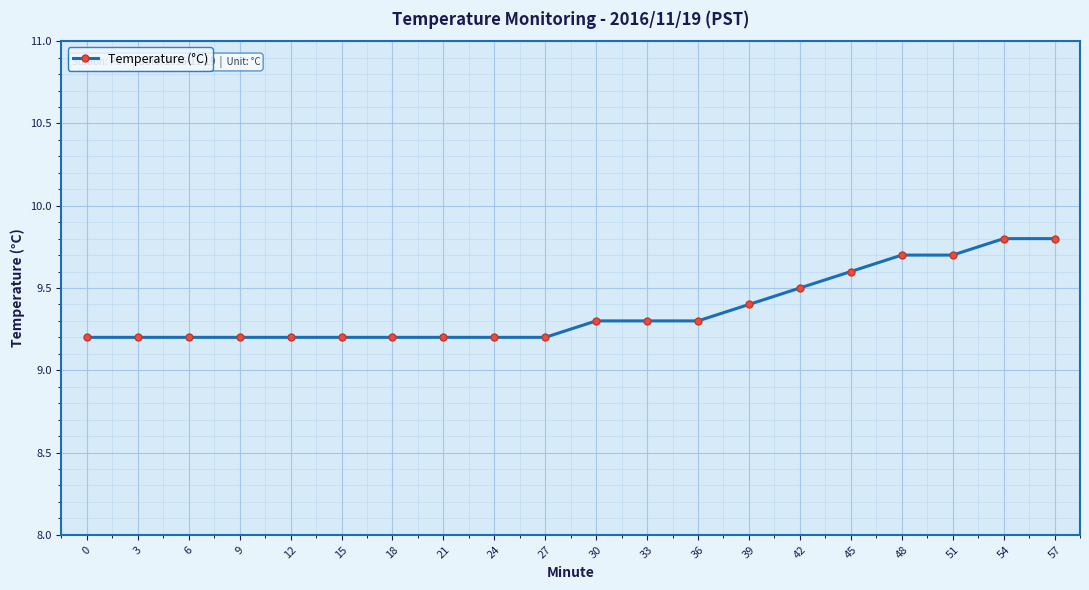

The value at 3 is 9.2. True or false?

True